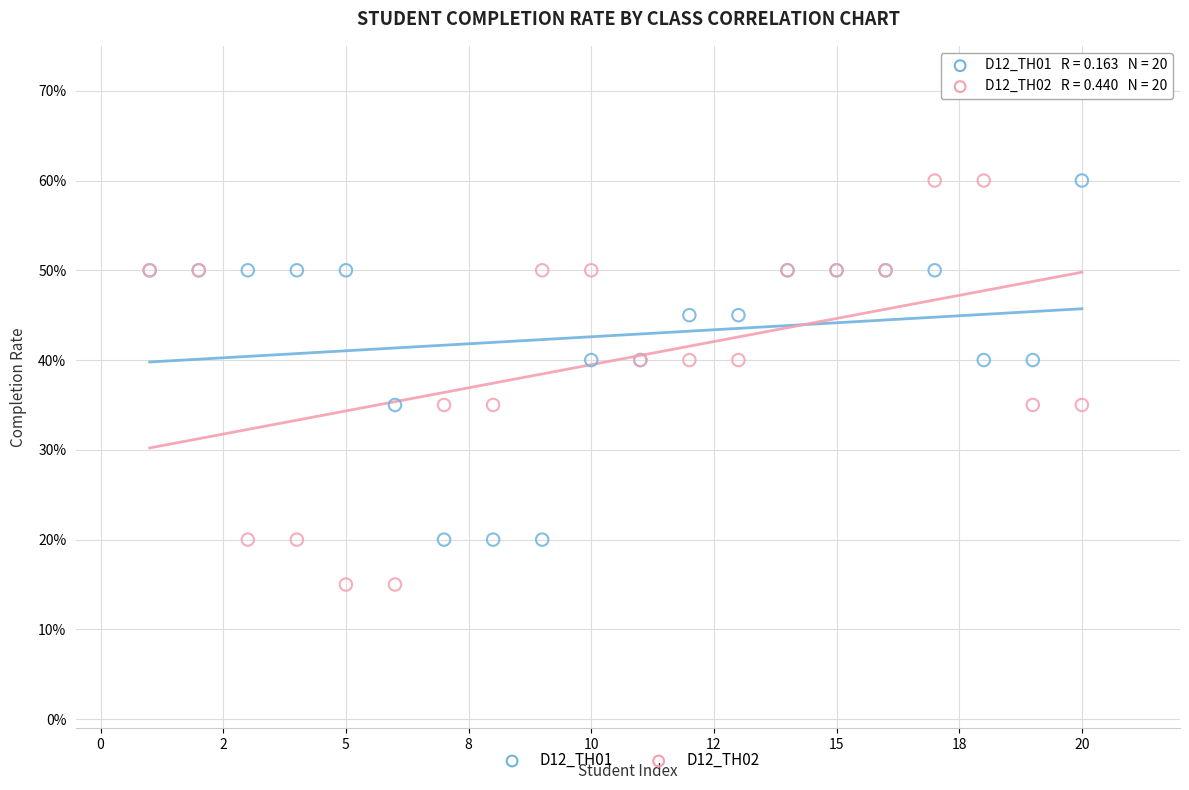

Which series has the widest spread of Y values?

D12_TH02